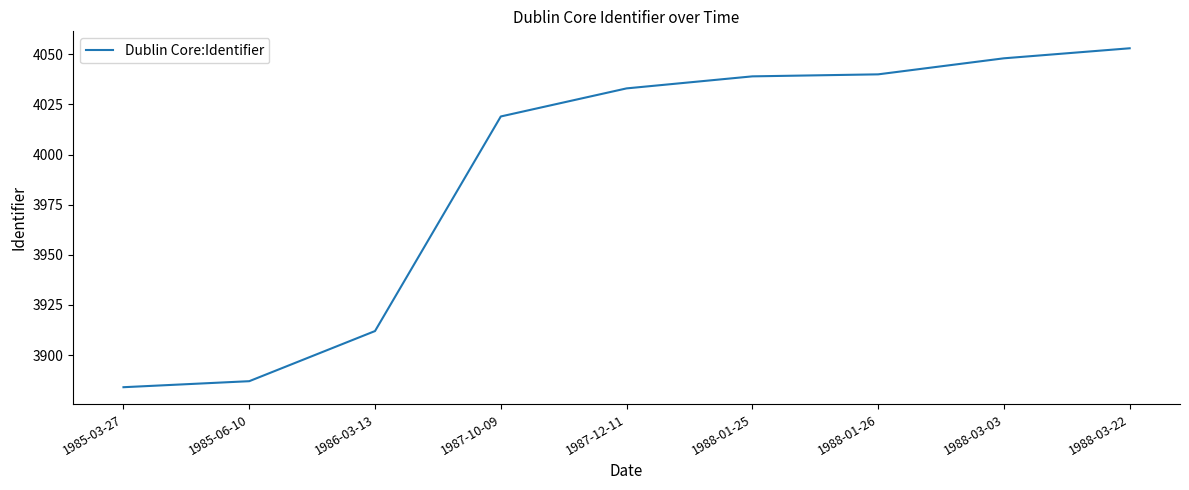

What position from the right is 1985-06-10?

8